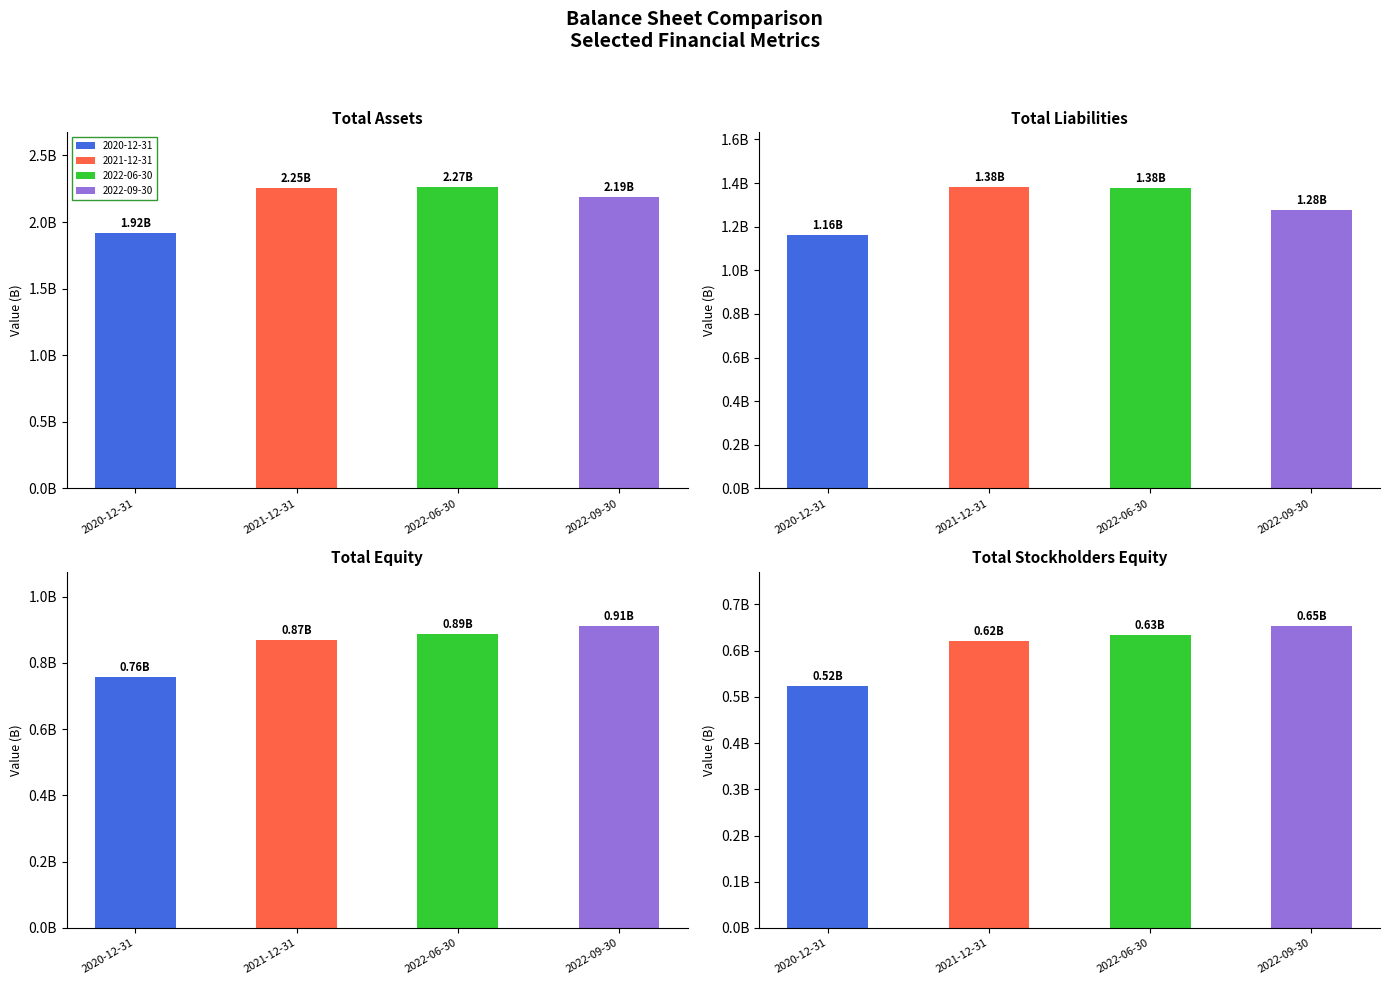

Reading left to right, list all the values displayed in this chart.

Total Assets: 2020-12-31=1916971000	2021-12-31=2251955000	2022-06-30=2265535000	2022-09-30=2187571000
Total Liabilities: 2020-12-31=1160169000	2021-12-31=1383751000	2022-06-30=1379199000	2022-09-30=1276657000
Total Equity: 2020-12-31=756802000	2021-12-31=868204000	2022-06-30=886336000	2022-09-30=910914000
Stockholders Equity: 2020-12-31=523199000	2021-12-31=620023000	2022-06-30=633923000	2022-09-30=652833000